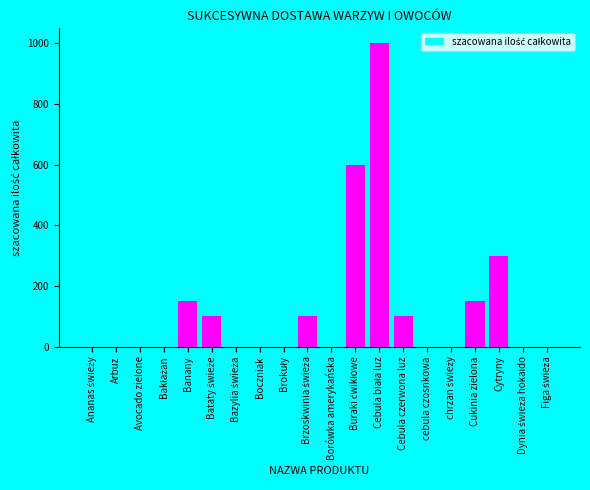

What is the difference between the maximum and minimum values?

994